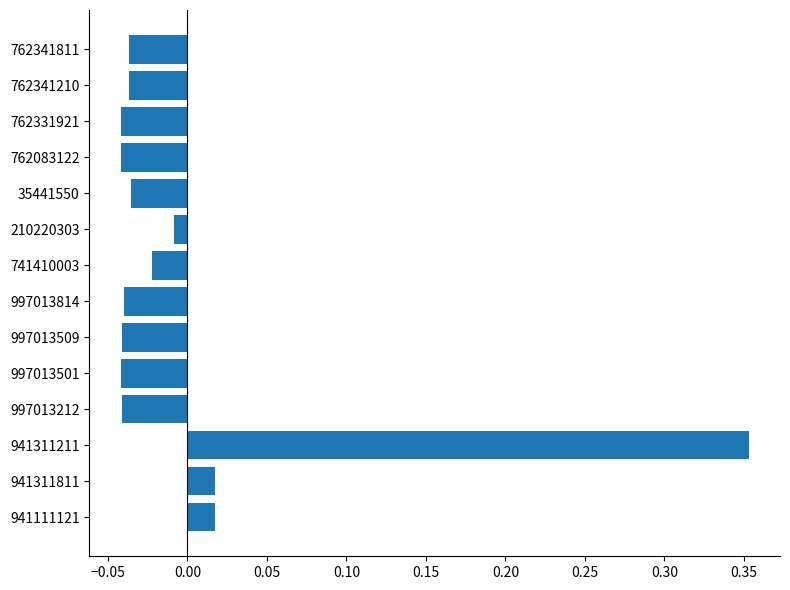

At which category does the chart reach its peak across all series?

941311211